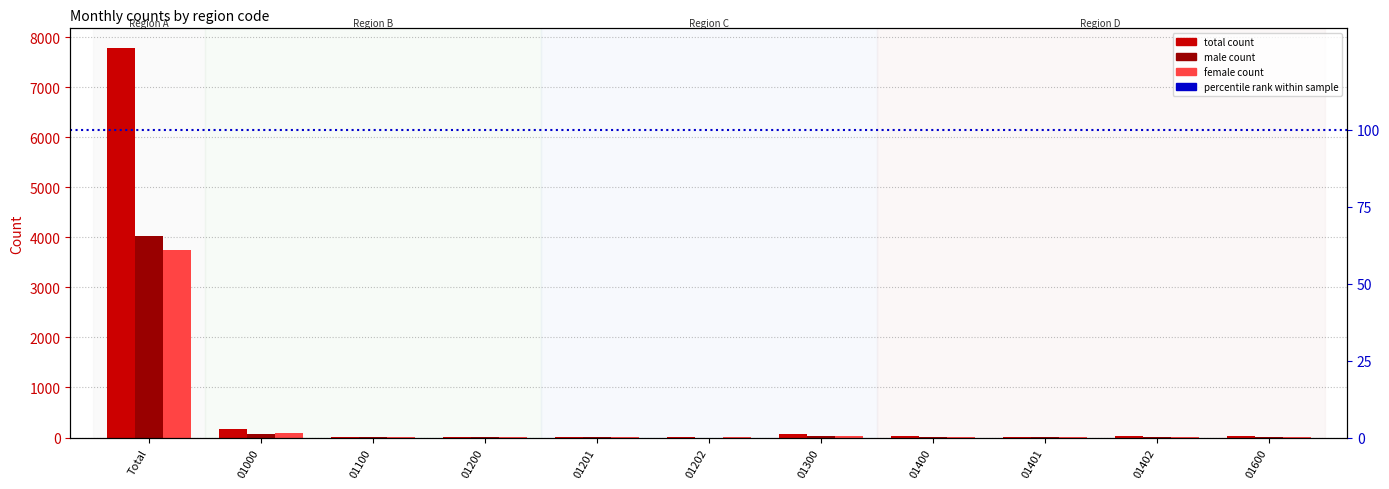

What is the spread (max minus min) of values at 01402?

17